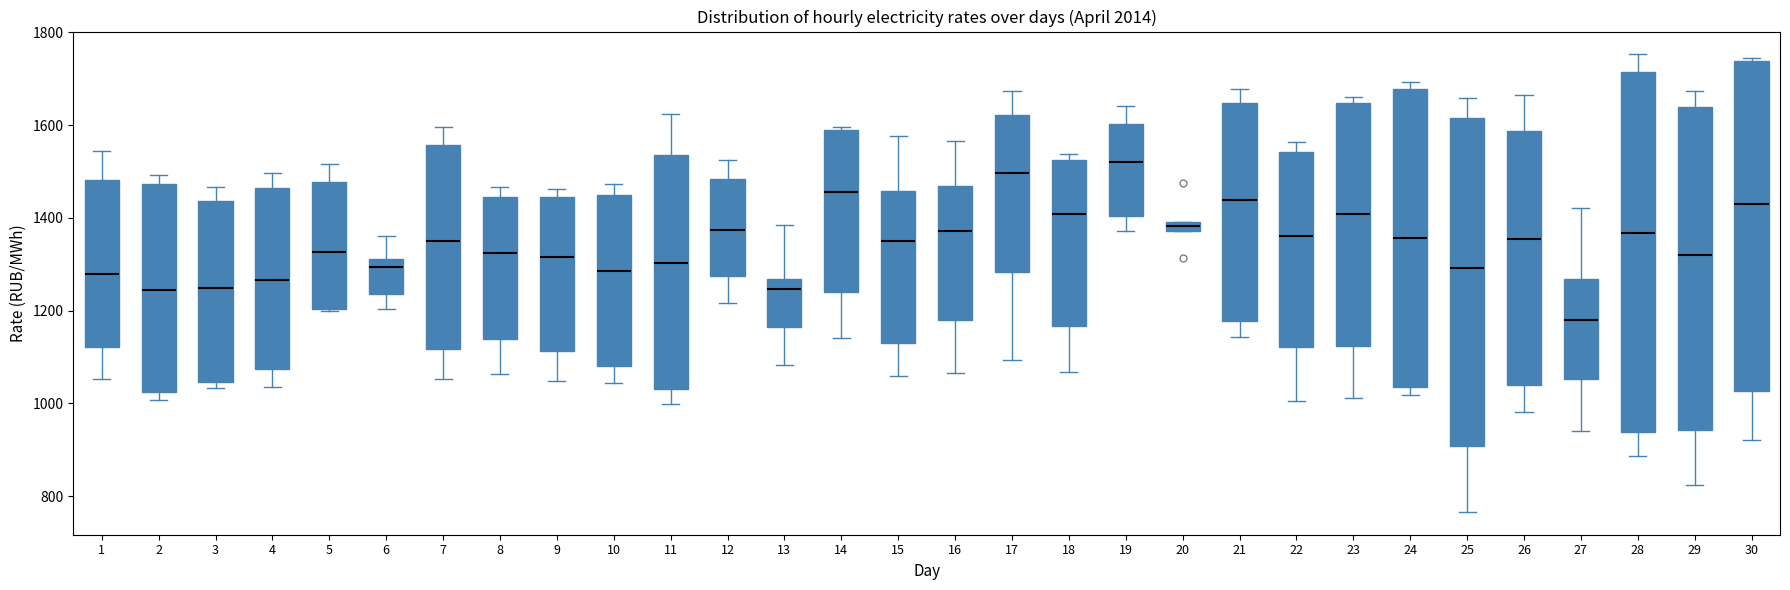

Where does the median line of the box at x = 2 sit on the y-axis? The values are not printed on the chart, so give them approximately, as read against the axis.

1240